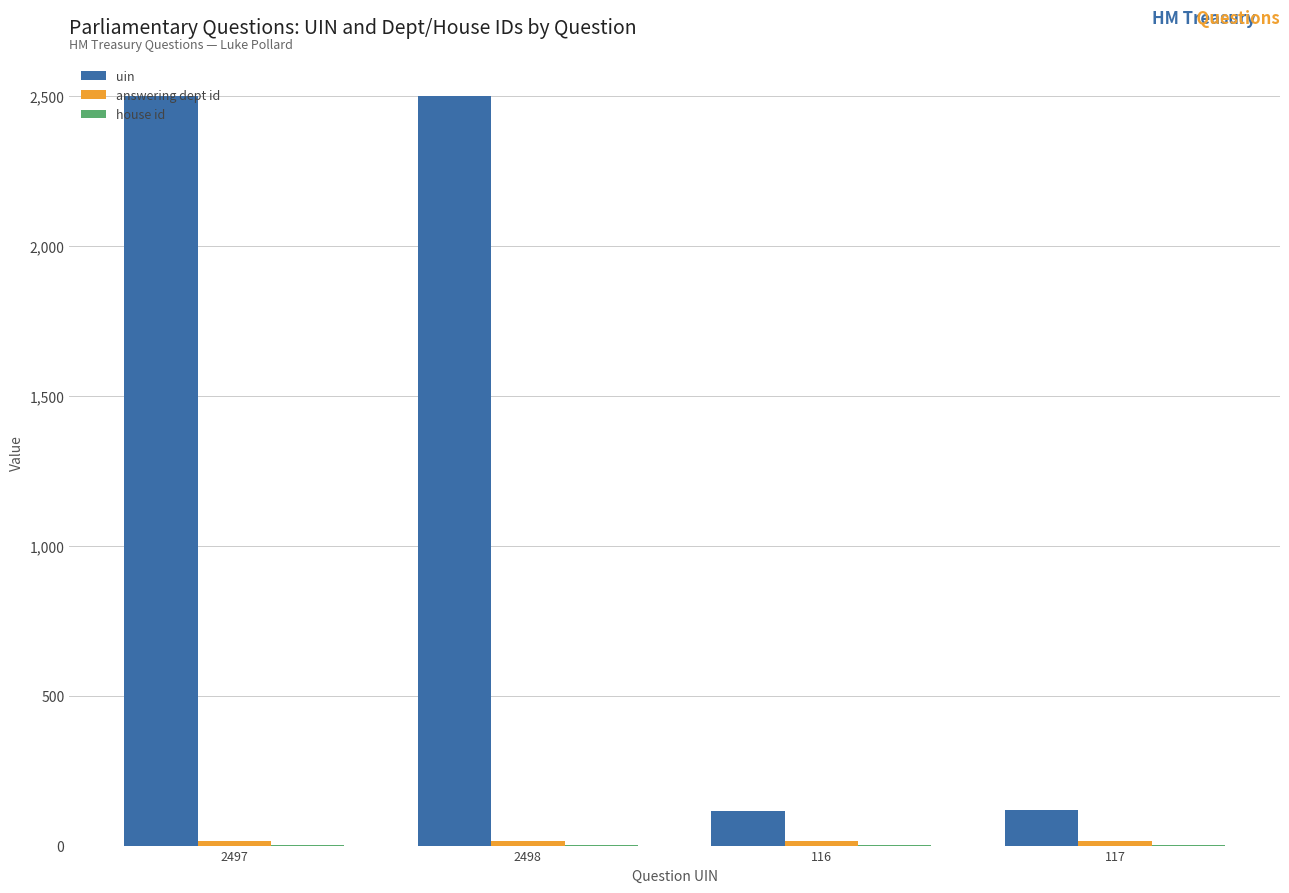

Which series has the widest spread of values?

uin